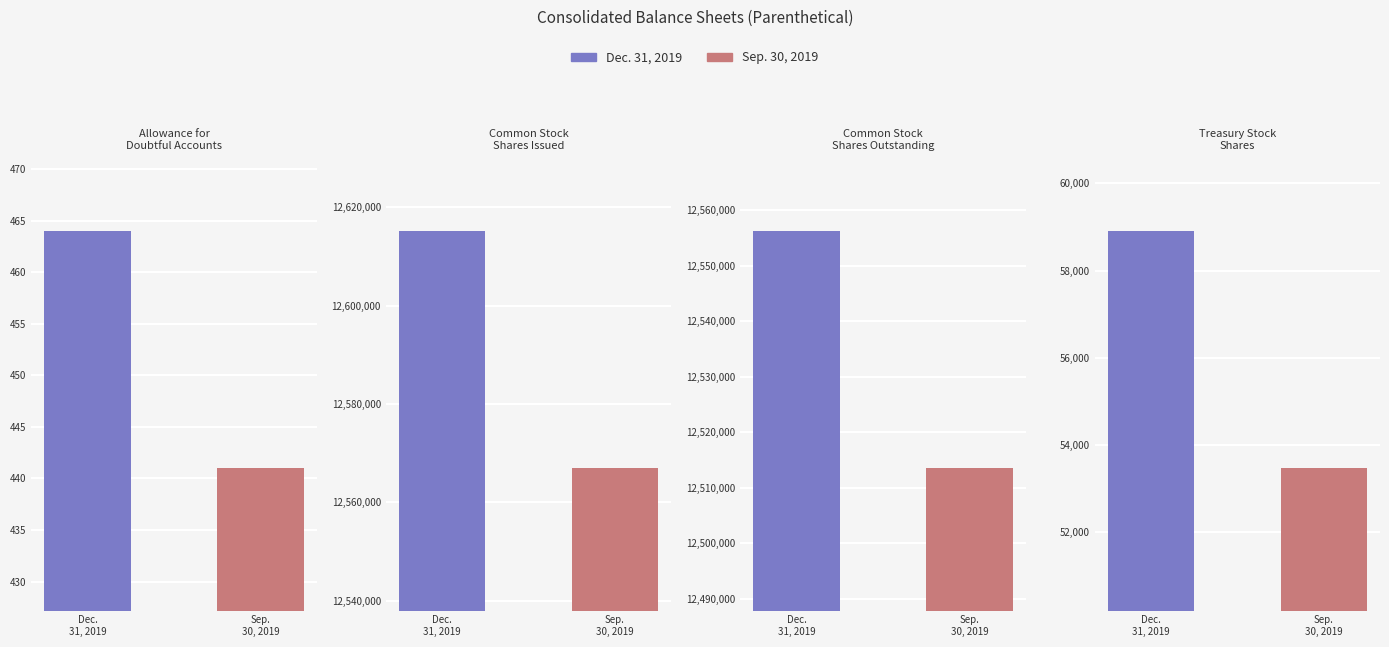

What is the value of the Dec. 31, 2019 bar at the 3rd from the left?

12556255